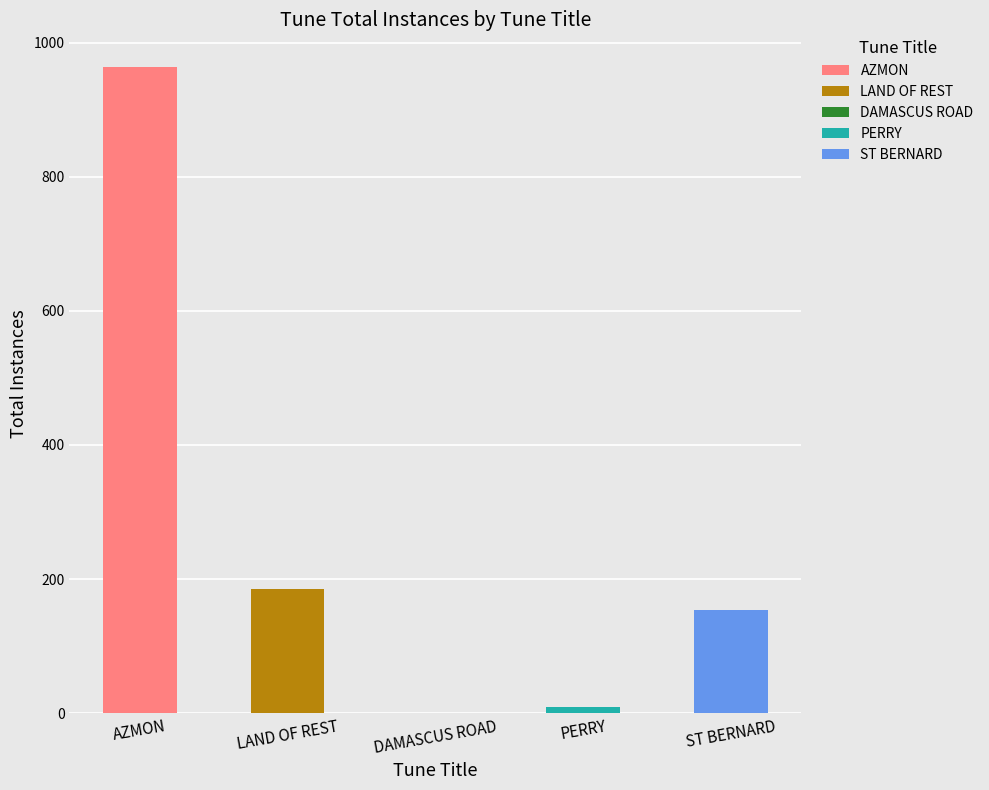

How many values exceed 154?

2